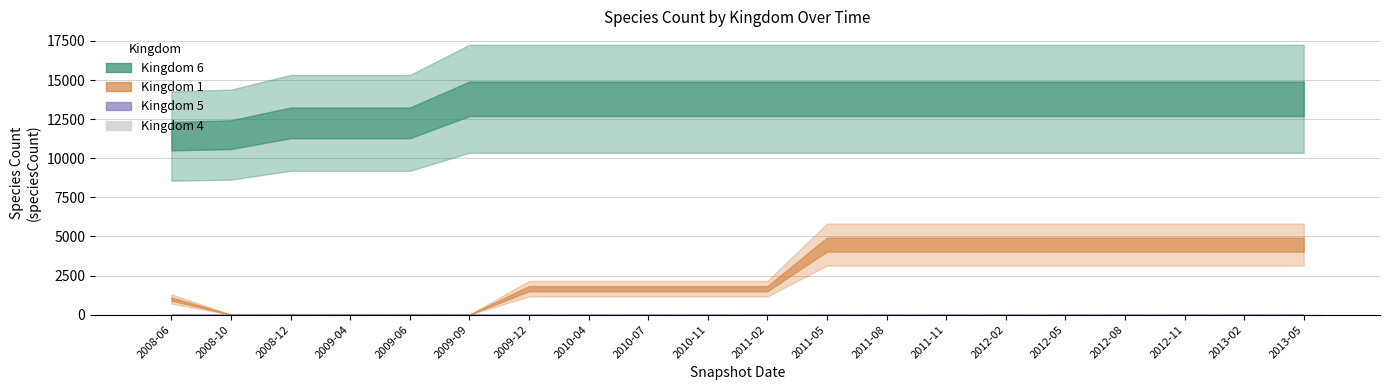

What is the difference between the maximum and minimum values in the Kingdom 1 series?

4480